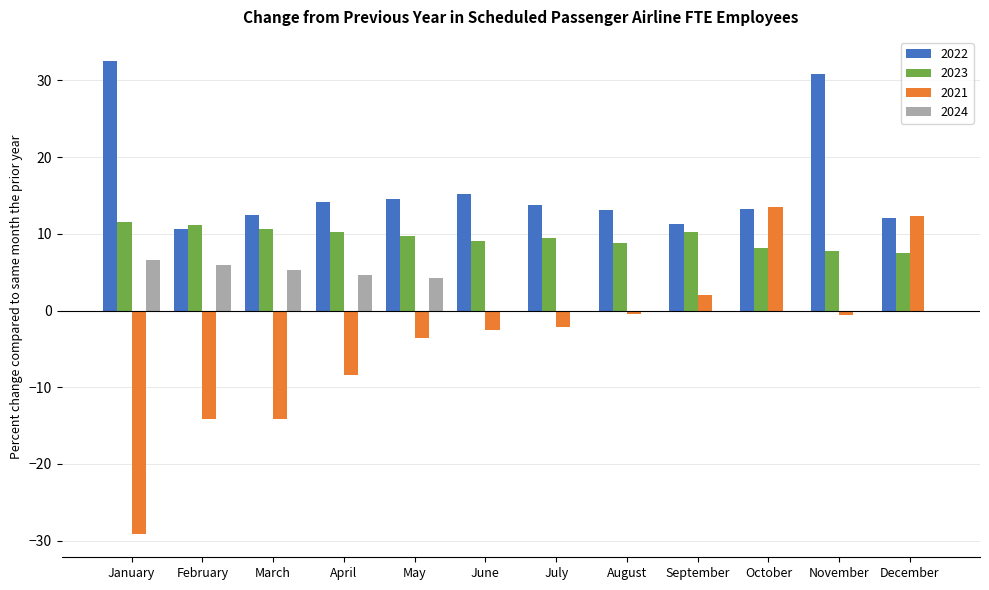

True or false: 2023 has a value of 13.7 at May.

False